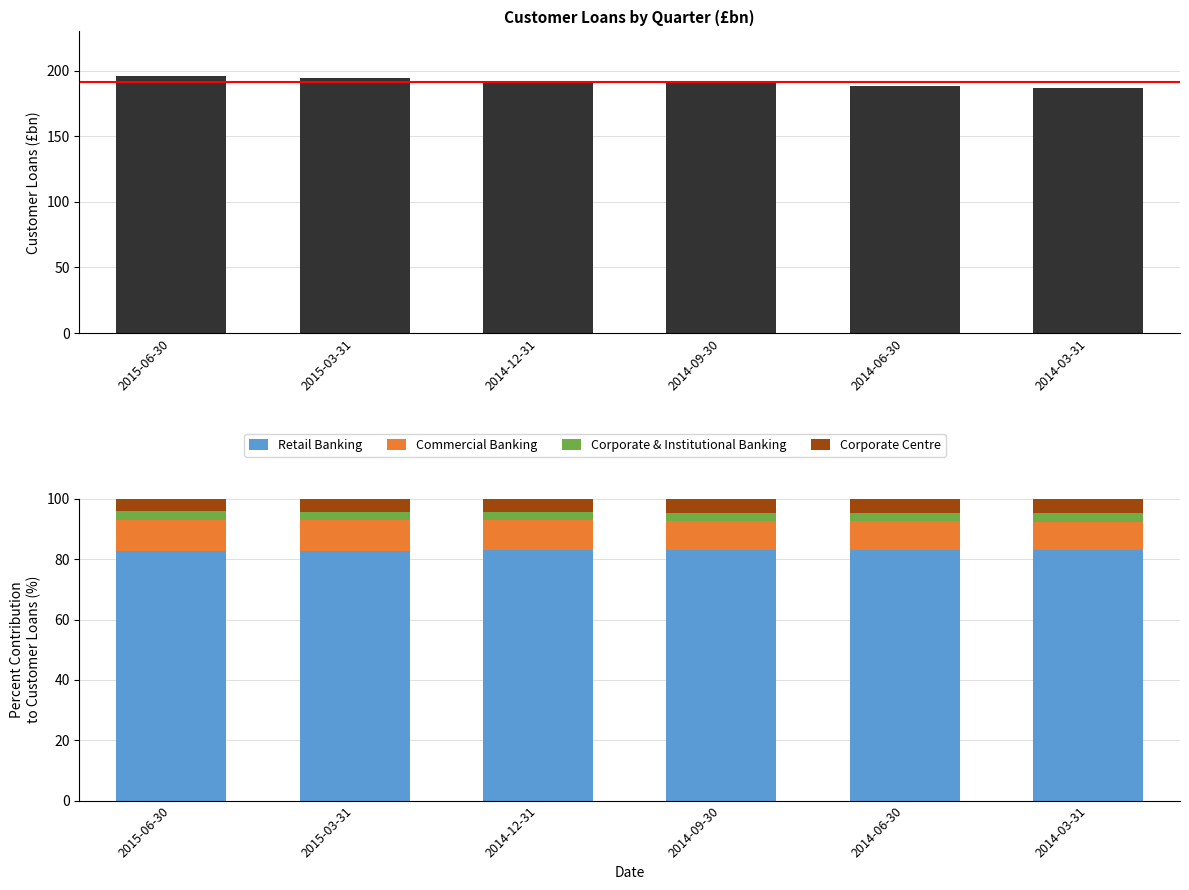

The value of Customer Loans (Total) at 2015-06-30 is 196.2. True or false?

True